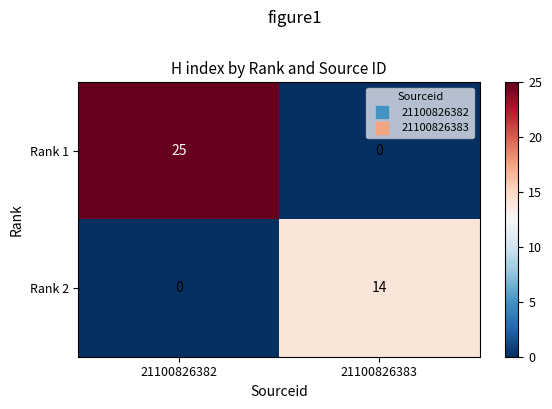

What is the difference between the Rank 2 values at 21100826383 and 21100826382?

14